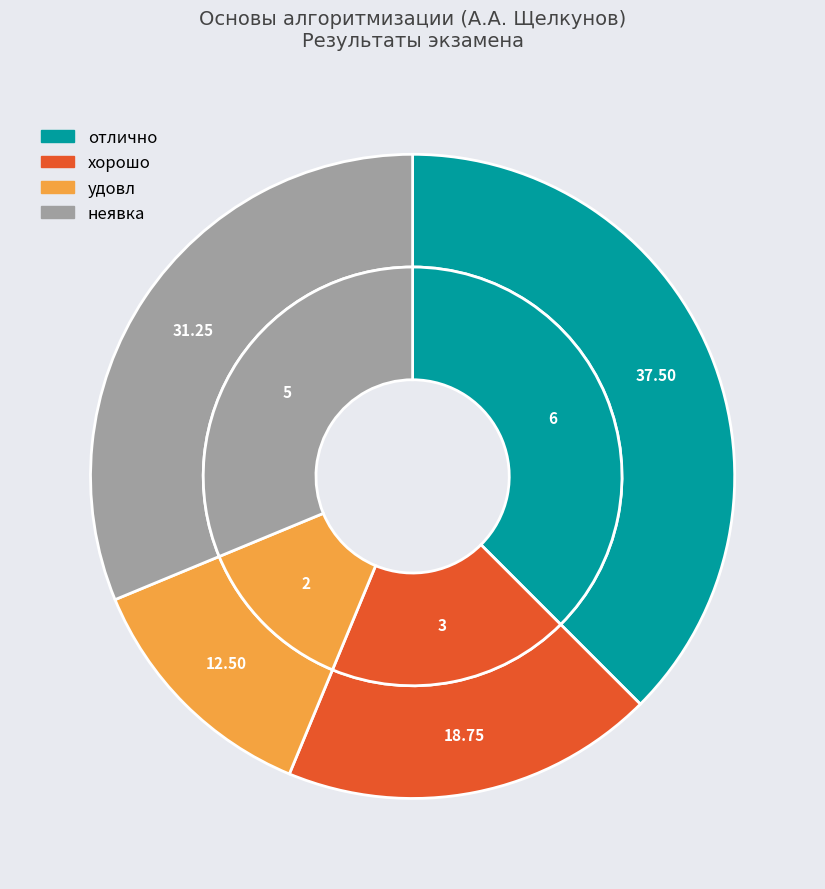

Does неявка account for over 50% of the chart?

No